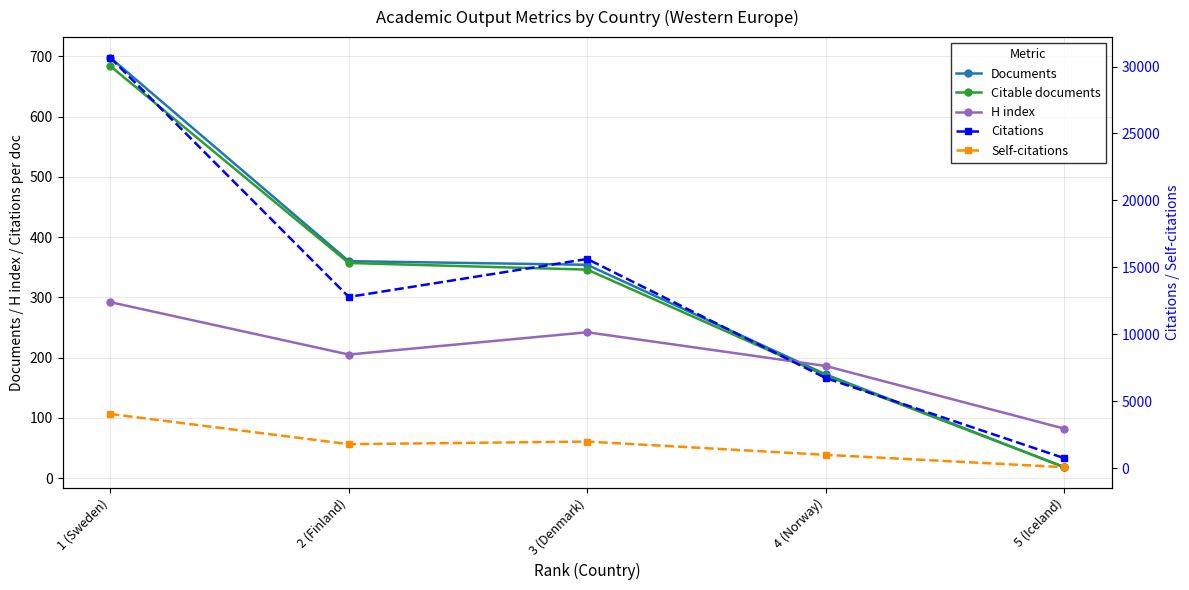

Between which two adjacent categories do Citable documents and H index first intersect?

3 (Denmark) and 4 (Norway)